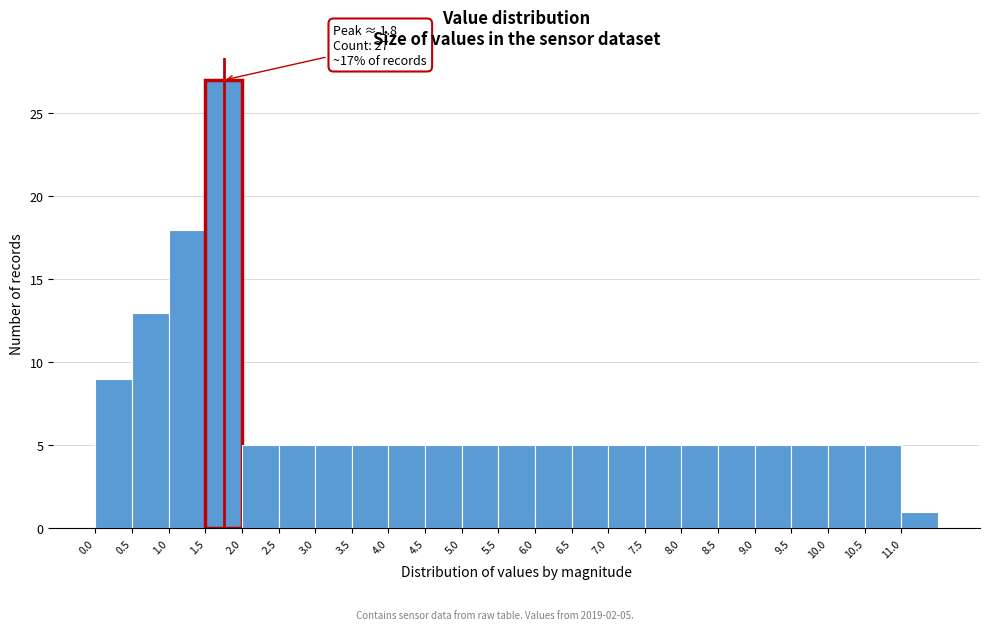

Which range on the x-axis has the tallest bar?

1.5 to 2.0